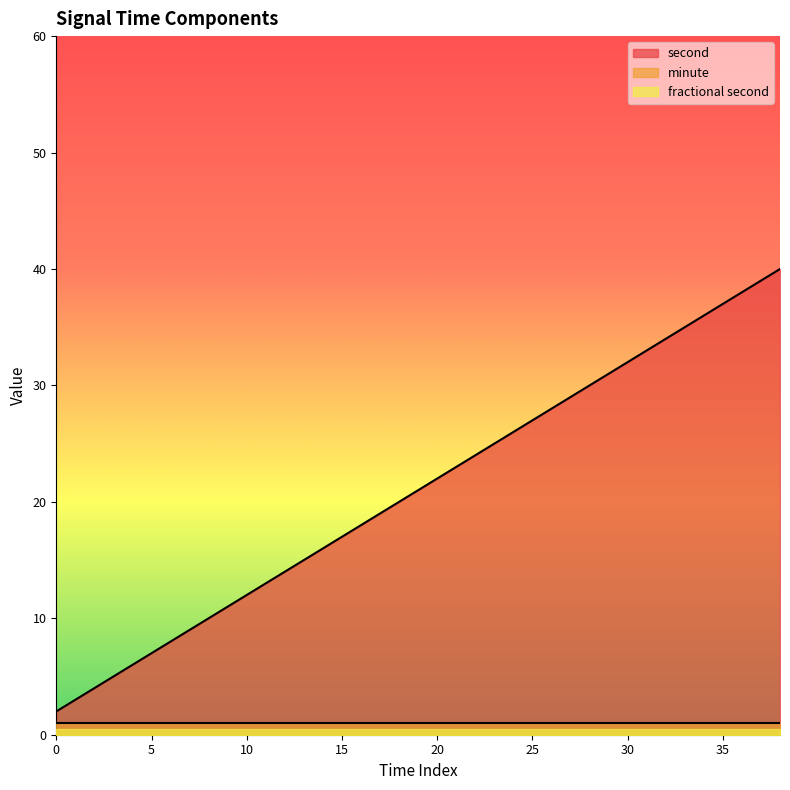

The fractional second series shows 0 at 8. True or false?

True